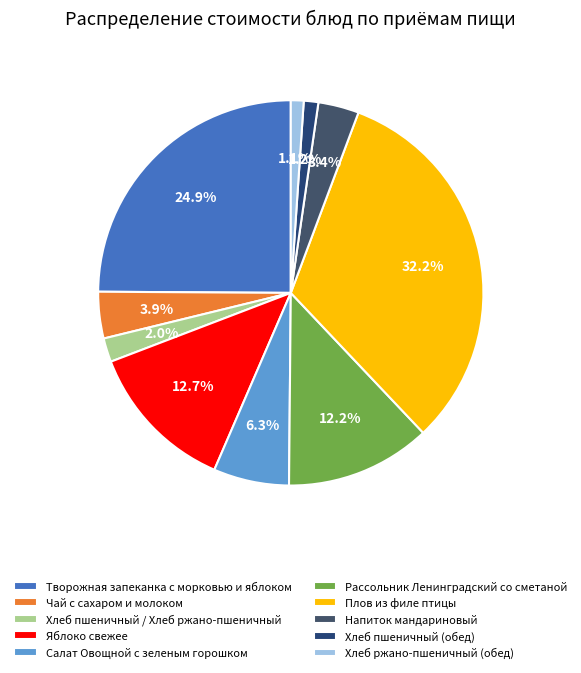

Do Плов из филе птицы and Салат Овощной с зеленым горошком together represent more than half of the pie?

No